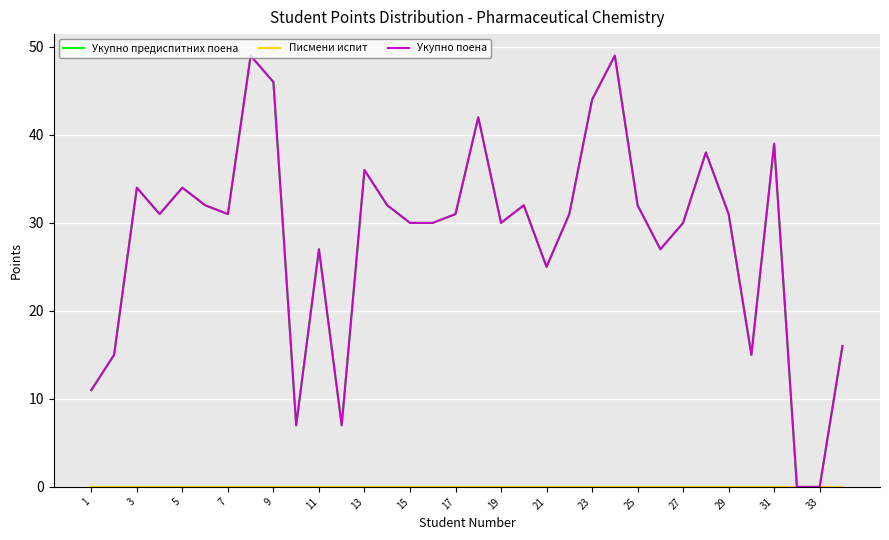

Reading right to left, what are all the values shown in this chart?

Укупно предиспитних поена: 16	0	0	39	15	31	38	30	27	32	49	44	31	25	32	30	42	31	30	30	32	36	7	27	7	46	49	31	32	34	31	34	15	11
Писмени испит: 0	0	0	0	0	0	0	0	0	0	0	0	0	0	0	0	0	0	0	0	0	0	0	0	0	0	0	0	0	0	0	0	0	0
Укупно поена: 16	0	0	39	15	31	38	30	27	32	49	44	31	25	32	30	42	31	30	30	32	36	7	27	7	46	49	31	32	34	31	34	15	11